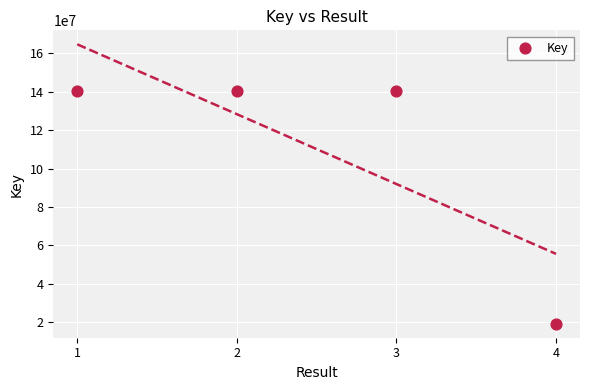

What is the range of Y values (max minus min)?

121387353